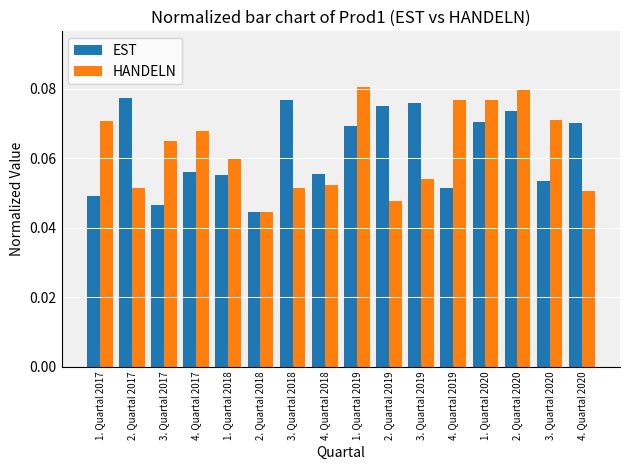

At which category does the chart reach its minimum across all series?

2. Quartal 2018